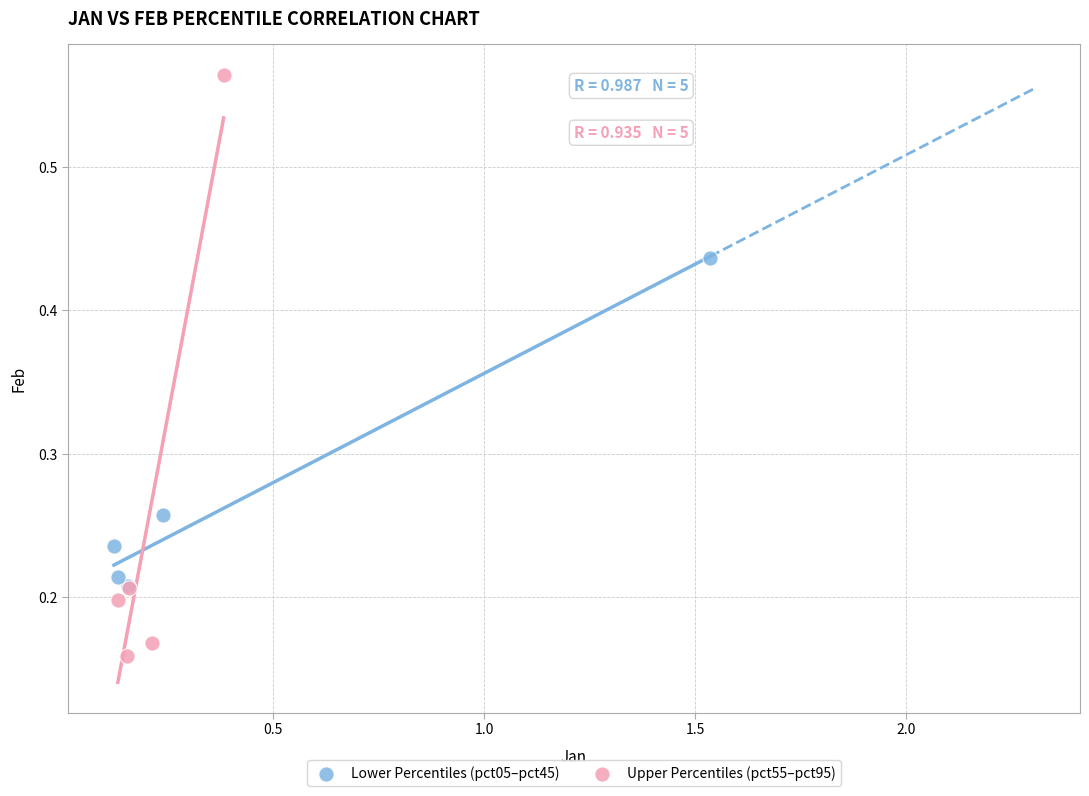

Which series contains the lowest Y value?

Upper Percentiles (pct55–pct95)